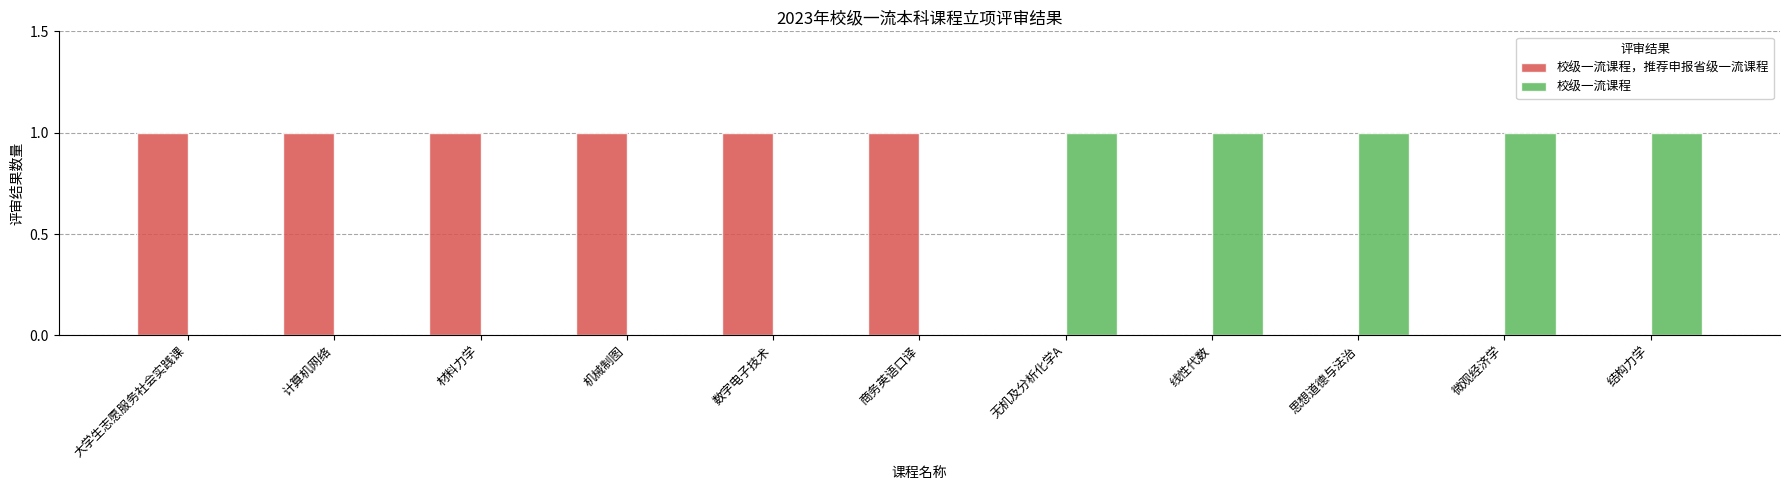

What is the difference between the 校级一流课程 values at 微观经济学 and 商务英语口译?

1